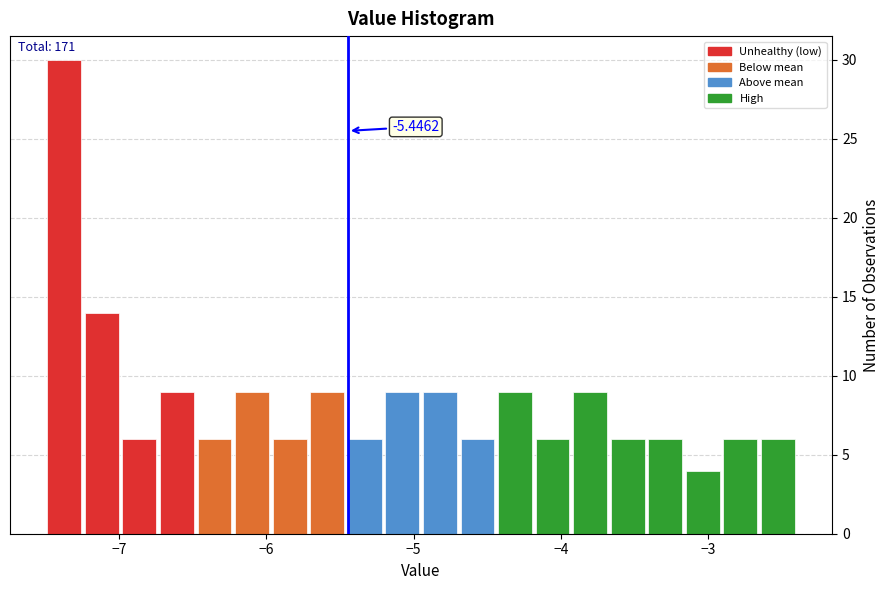

Around what value on the x-axis is the tallest bar? Give the approximate position of its centre, as read against the axis.

-7.4